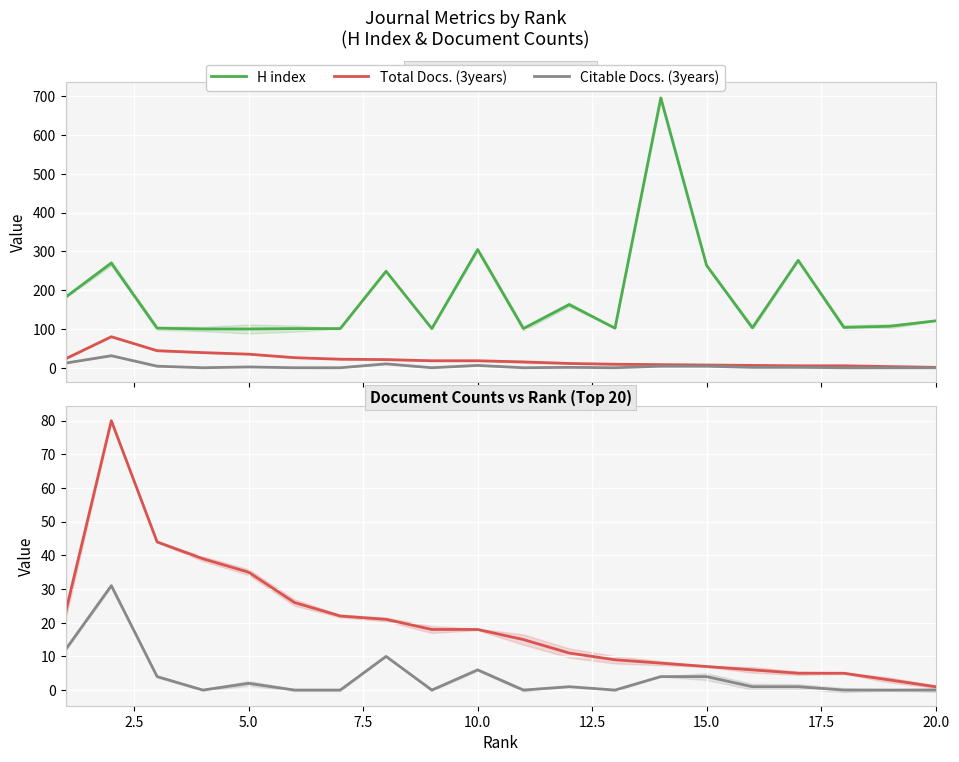

Reading right to left, what are all the values shown in this chart?

H index: 121	107	104	277	103	264	696	102	163	101	305	101	249	101	101	100	100	102	270	182
Total Docs. (3years): 1	3	5	5	6	7	8	9	11	15	18	18	21	22	26	35	39	44	80	23
Citable Docs. (3years): 0	0	0	1	1	4	4	0	1	0	6	0	10	0	0	2	0	4	31	12